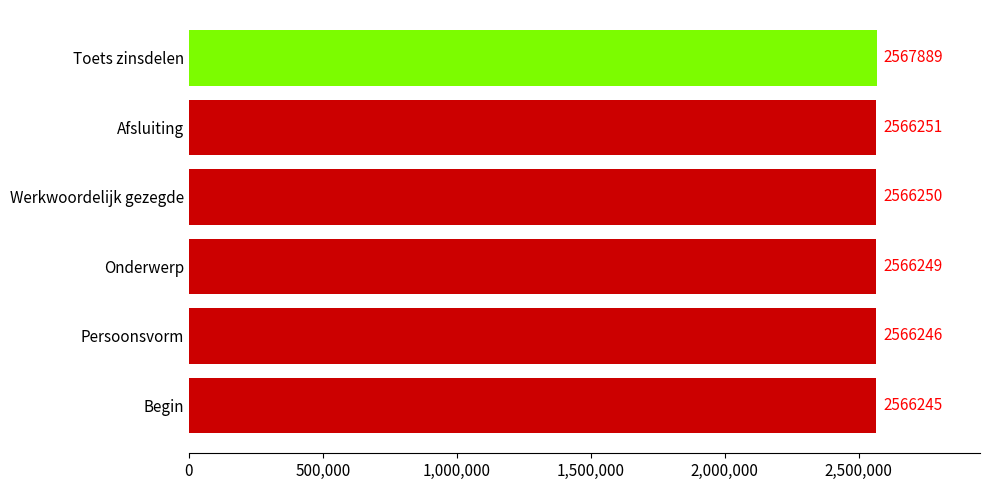

What is the difference between the maximum and minimum values?

1644